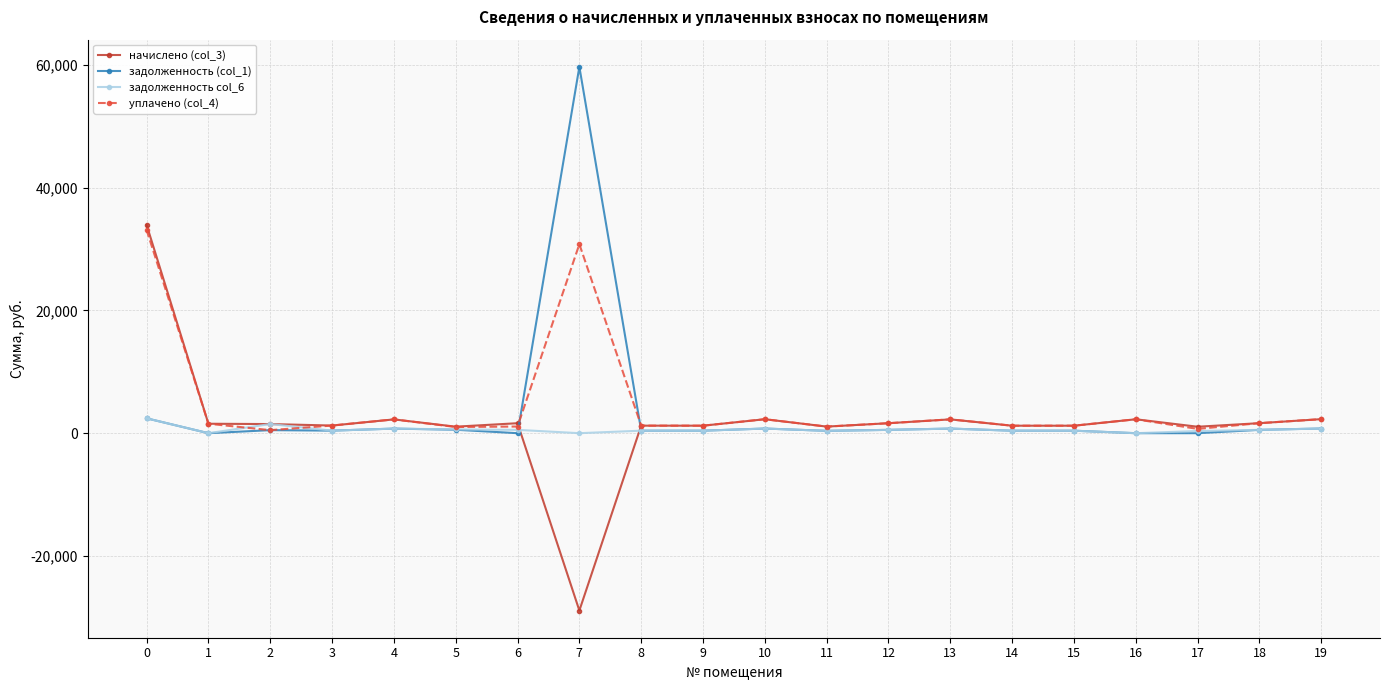

True or false: задолженность col_6 has more than 2 points higher than both neighbors.

True